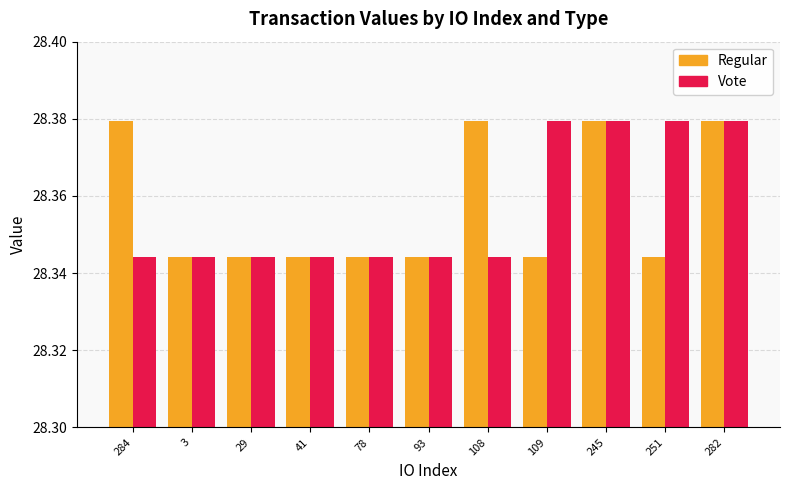

The Vote series shows 19.2 at 251. True or false?

False